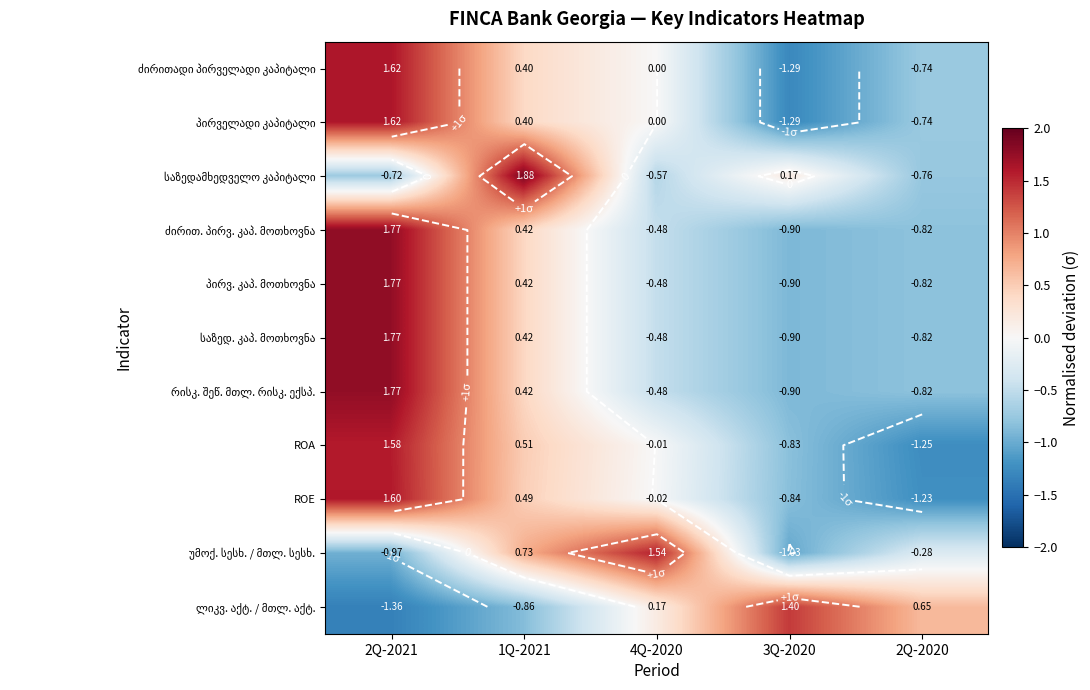

Rank the categories by პირვ. კაპ. მოთხოვნა value from highest to lowest.

2Q-2021, 1Q-2021, 4Q-2020, 2Q-2020, 3Q-2020